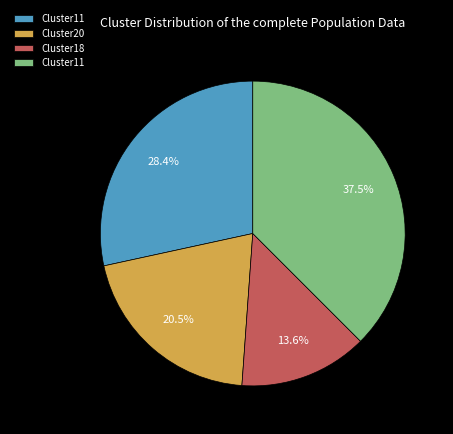

Is there a majority slice in this chart?

No